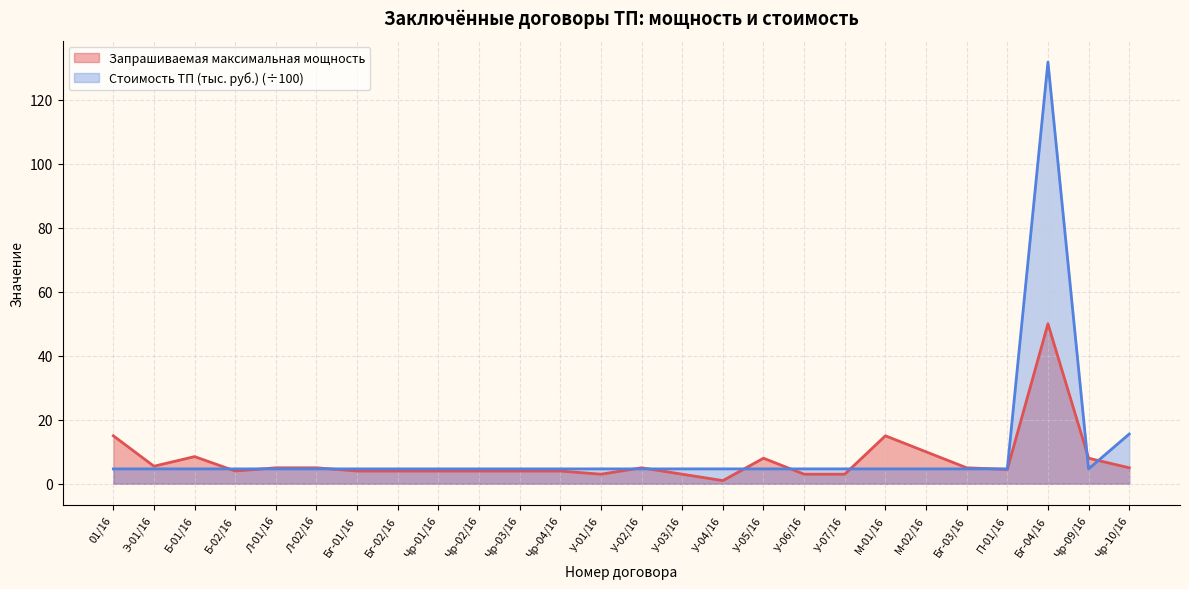

Between Чр-03/16 and М-01/16, which series saw the biggest shift?

Запрашиваемая максимальная мощность